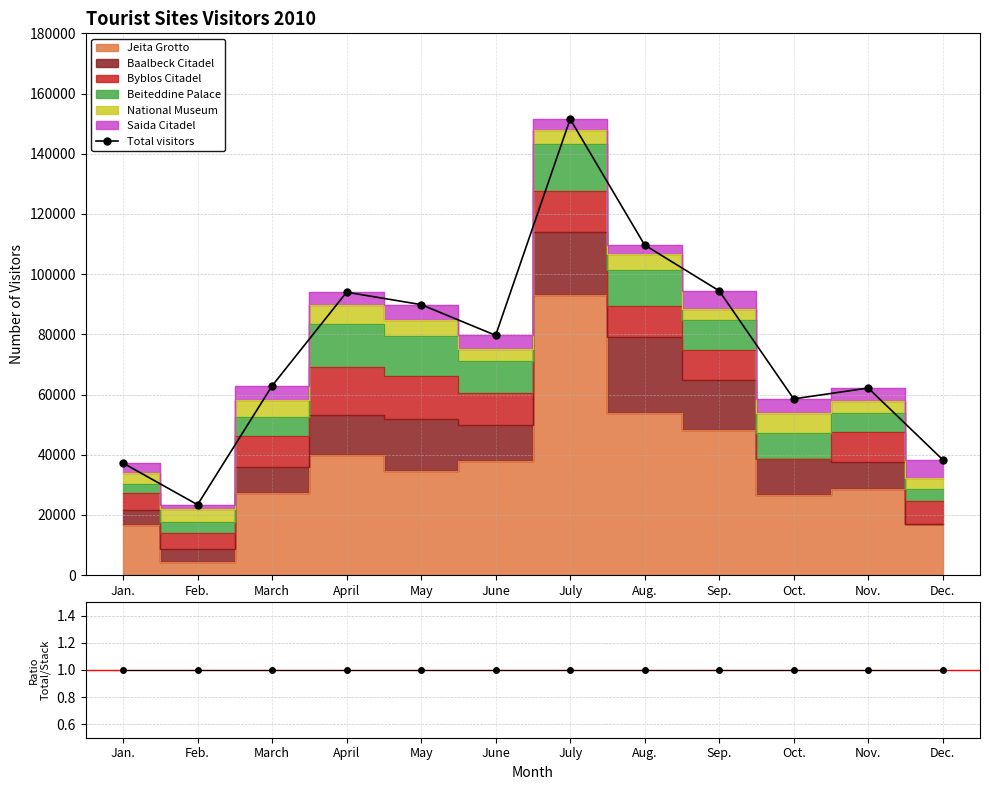

The chart shows a value of 58233 at Jan.. True or false?

False